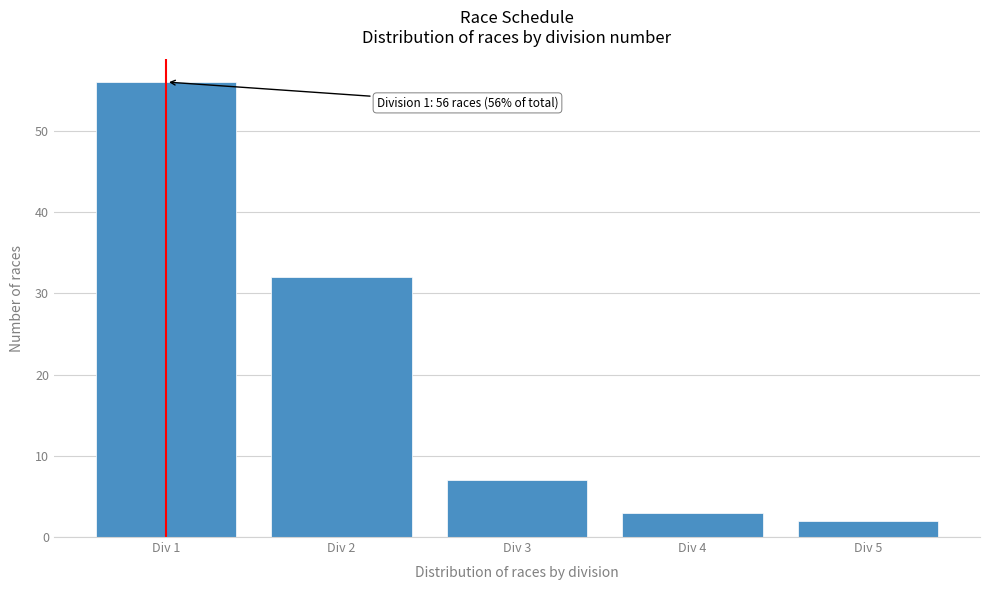

Reading left to right, transcribe all the data shown in this chart.

56	32	7	3	2